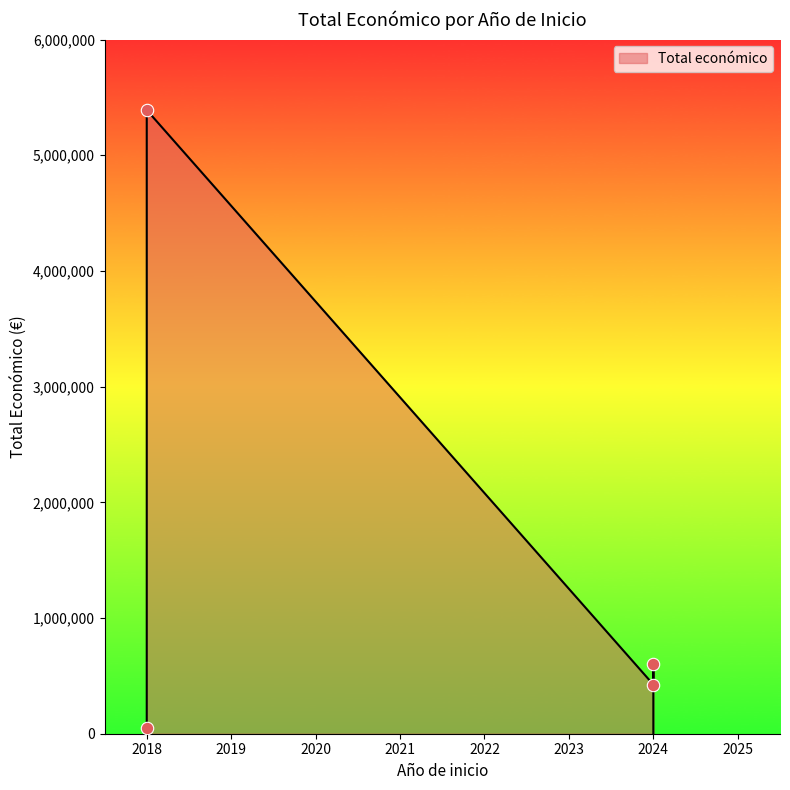

Approximately how many times larger is the value at 2018 (GESVAC 4.0) compared to 2024 (HELIXCONTROL)?

12.7